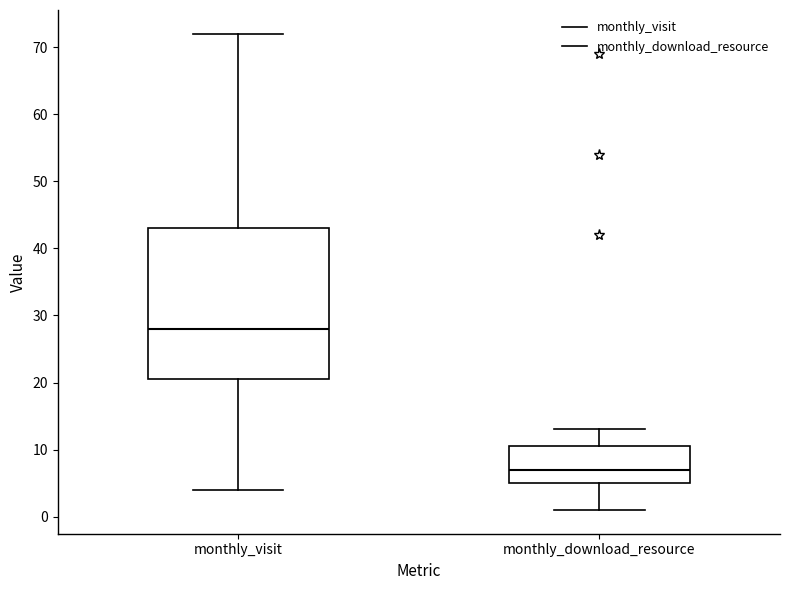

Where is the lower edge of the box for monthly_visit on the y-axis? The values are not printed on the chart, so give them approximately, as read against the axis.

21